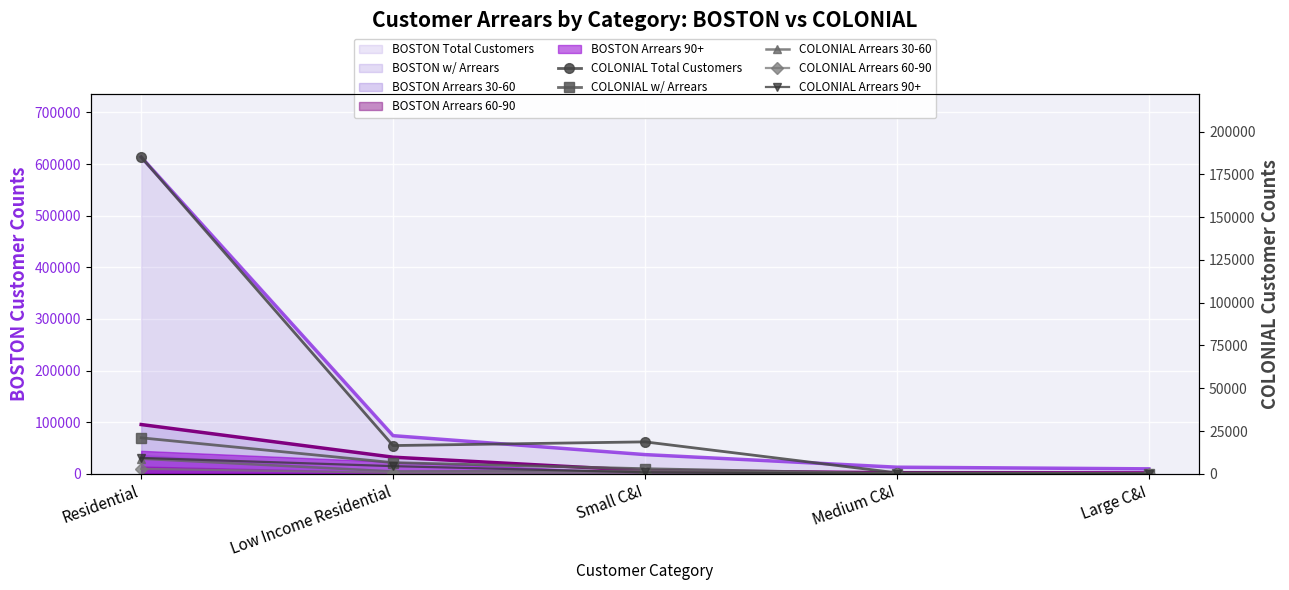

Count the number of categories in the chart.

5